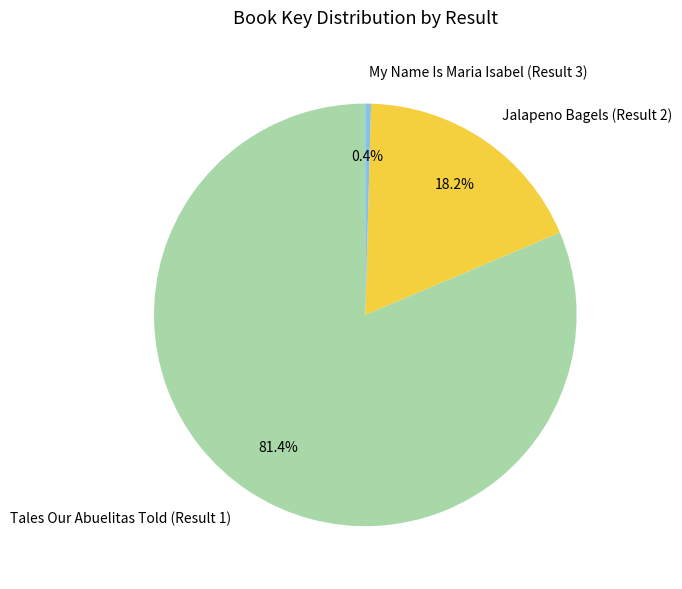

Which has a higher value, Jalapeno Bagels (Result 2) or My Name Is Maria Isabel (Result 3)?

Jalapeno Bagels (Result 2)